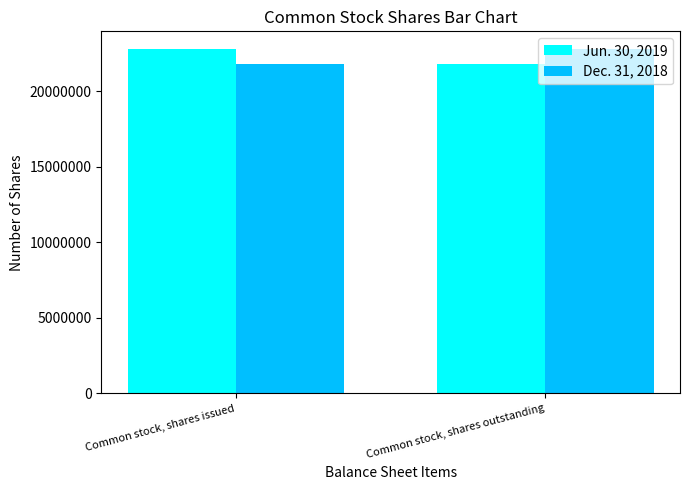

Reading right to left, transcribe all the data shown in this chart.

Jun. 30, 2019: 21817000	22841000
Dec. 31, 2018: 22841000	21817000